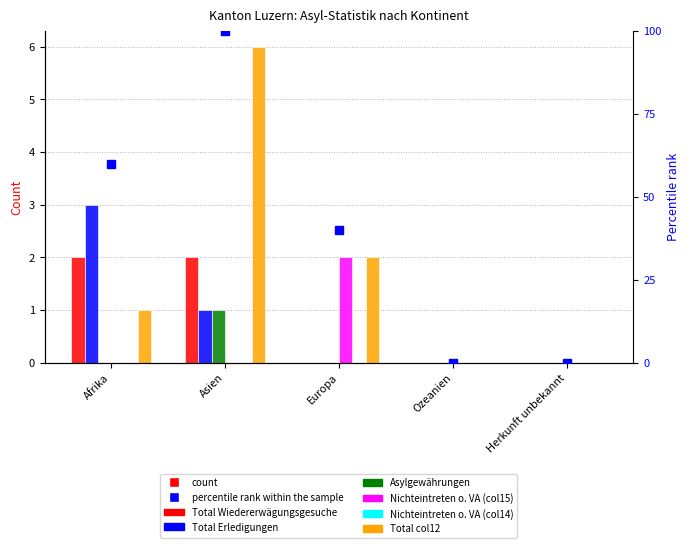

What is the maximum value for Asylgewährungen?

1